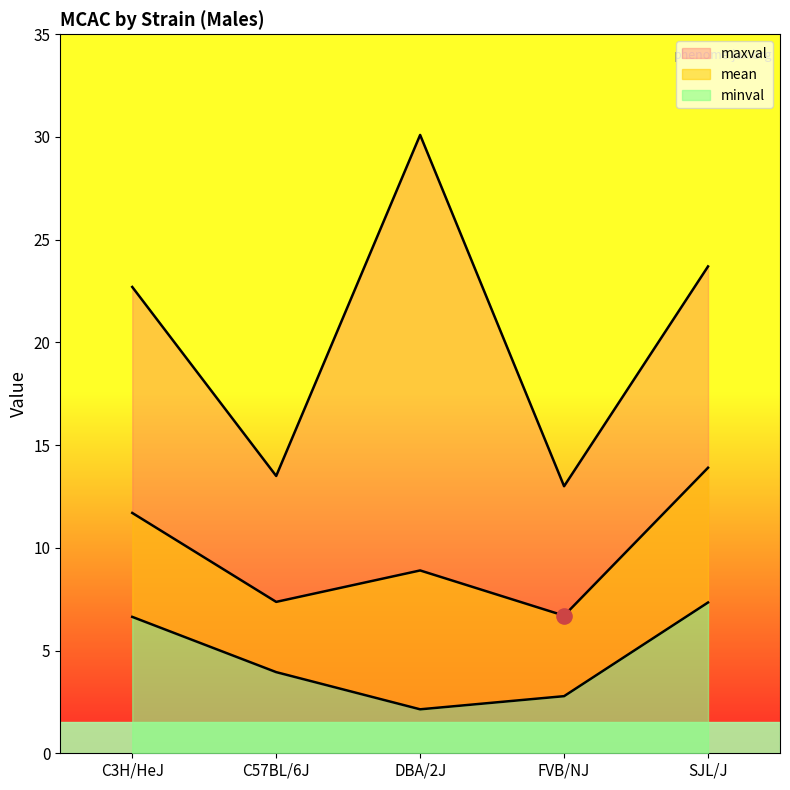

At which category is the sum across all series the highest?

SJL/J